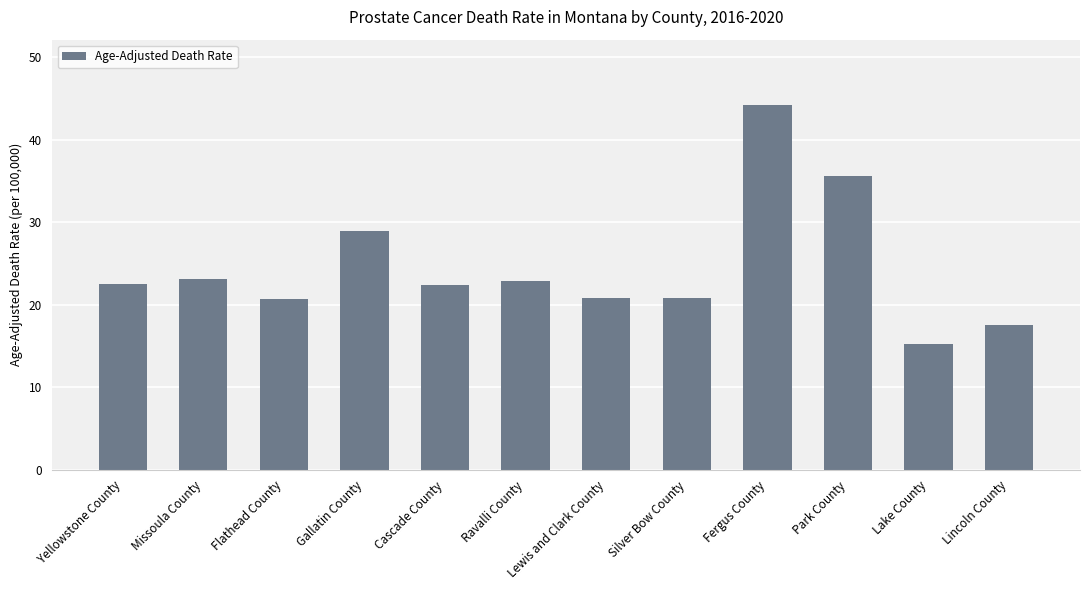

True or false: the data shows 75.1 at Fergus County.

False